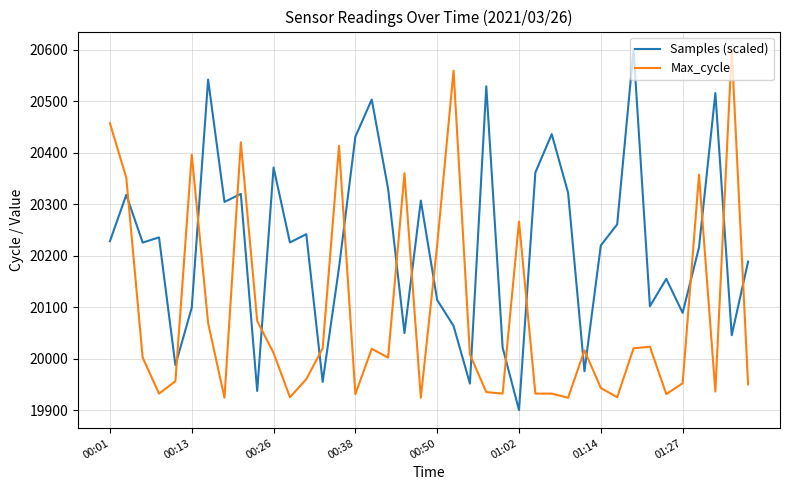

How many times do Samples (scaled) and Max_cycle cross each other?

19